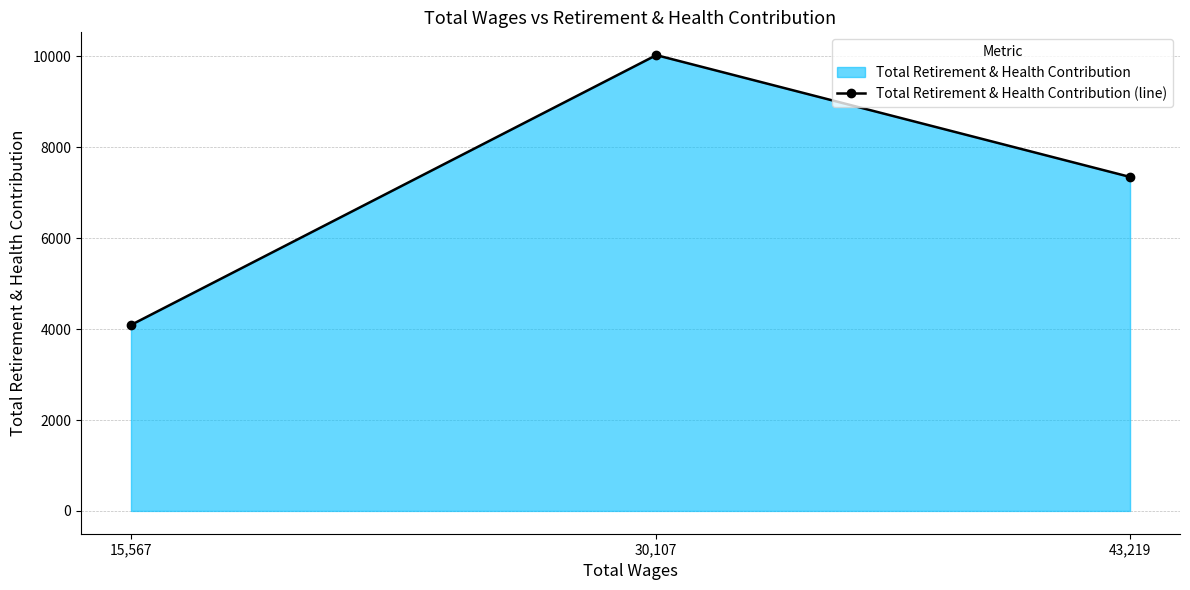

Does the chart have visible grid lines?

Yes